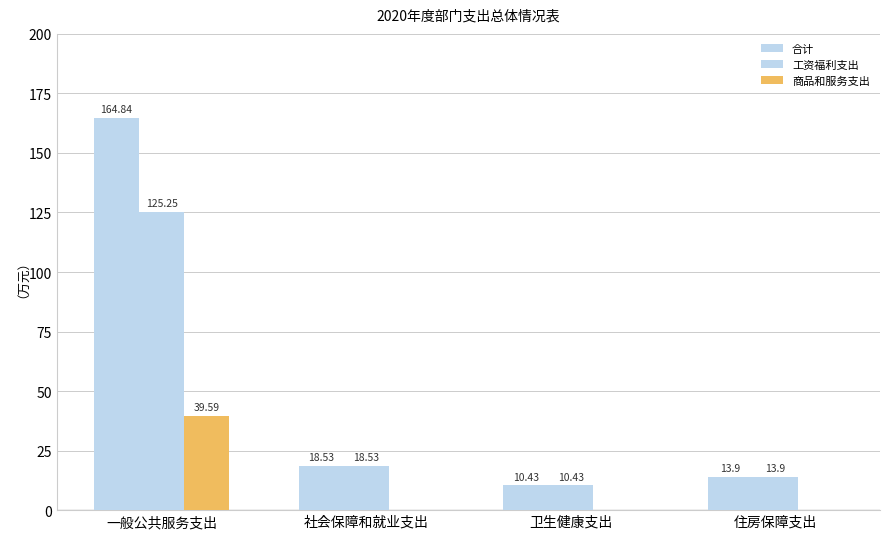

What is the spread (max minus min) of values at 住房保障支出?

13.9